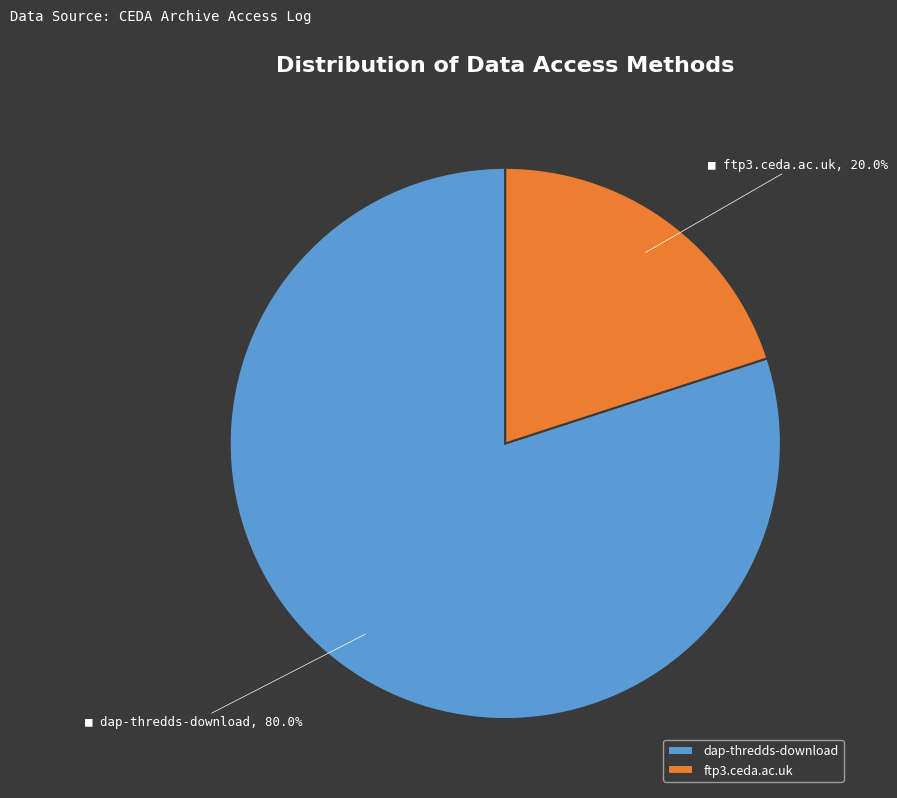

What is the majority slice?

dap-thredds-download